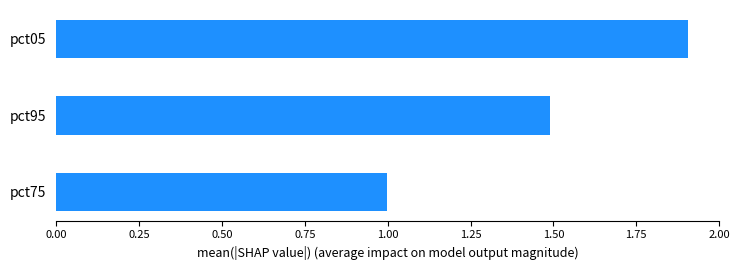

What is the average value?

1.5